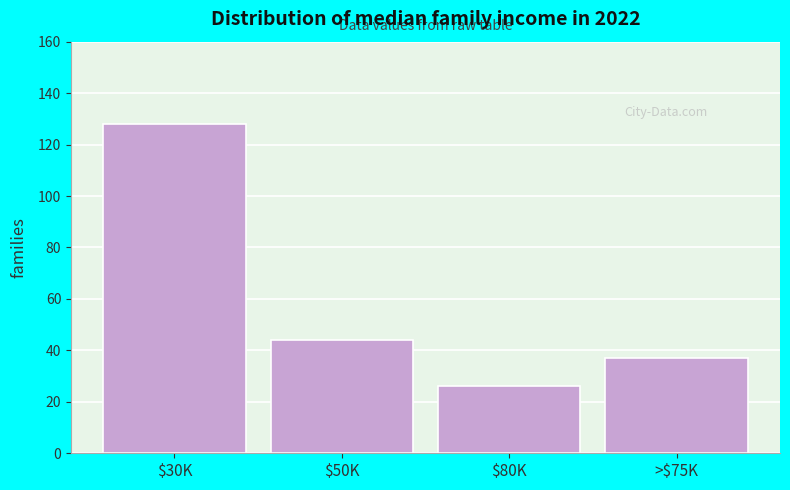

Reading right to left, list all the values displayed in this chart.

37	26	44	128